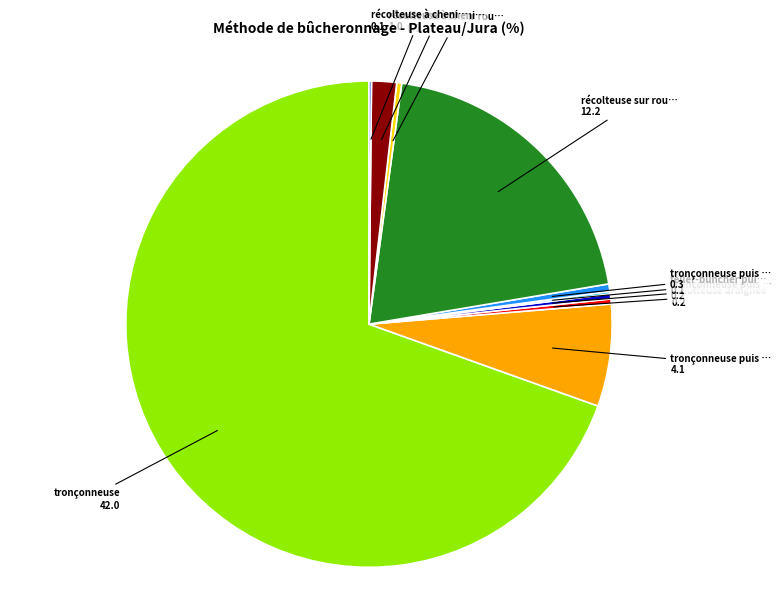

Does any single category account for the majority?

Yes